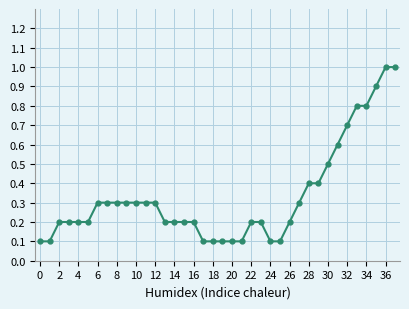

What is the difference between the second highest and second lowest values?

0.9